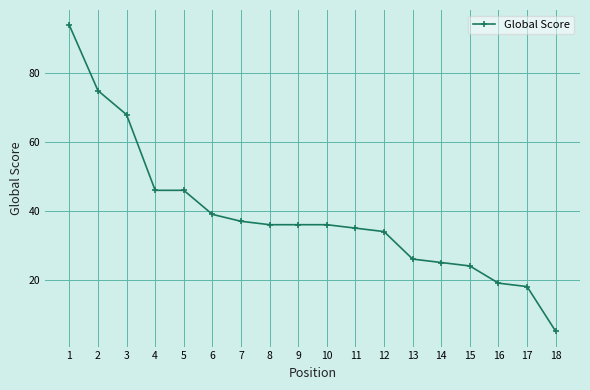

Is it true that the value at 12 is 59?

False